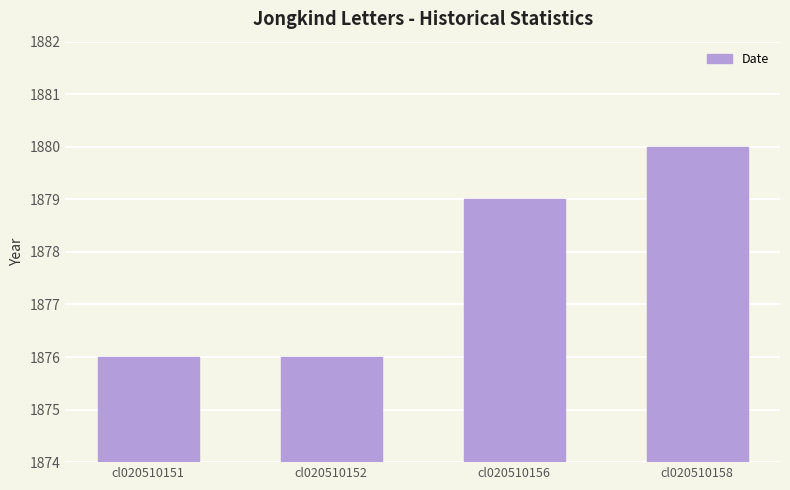

How many categories are shown in the chart?

4